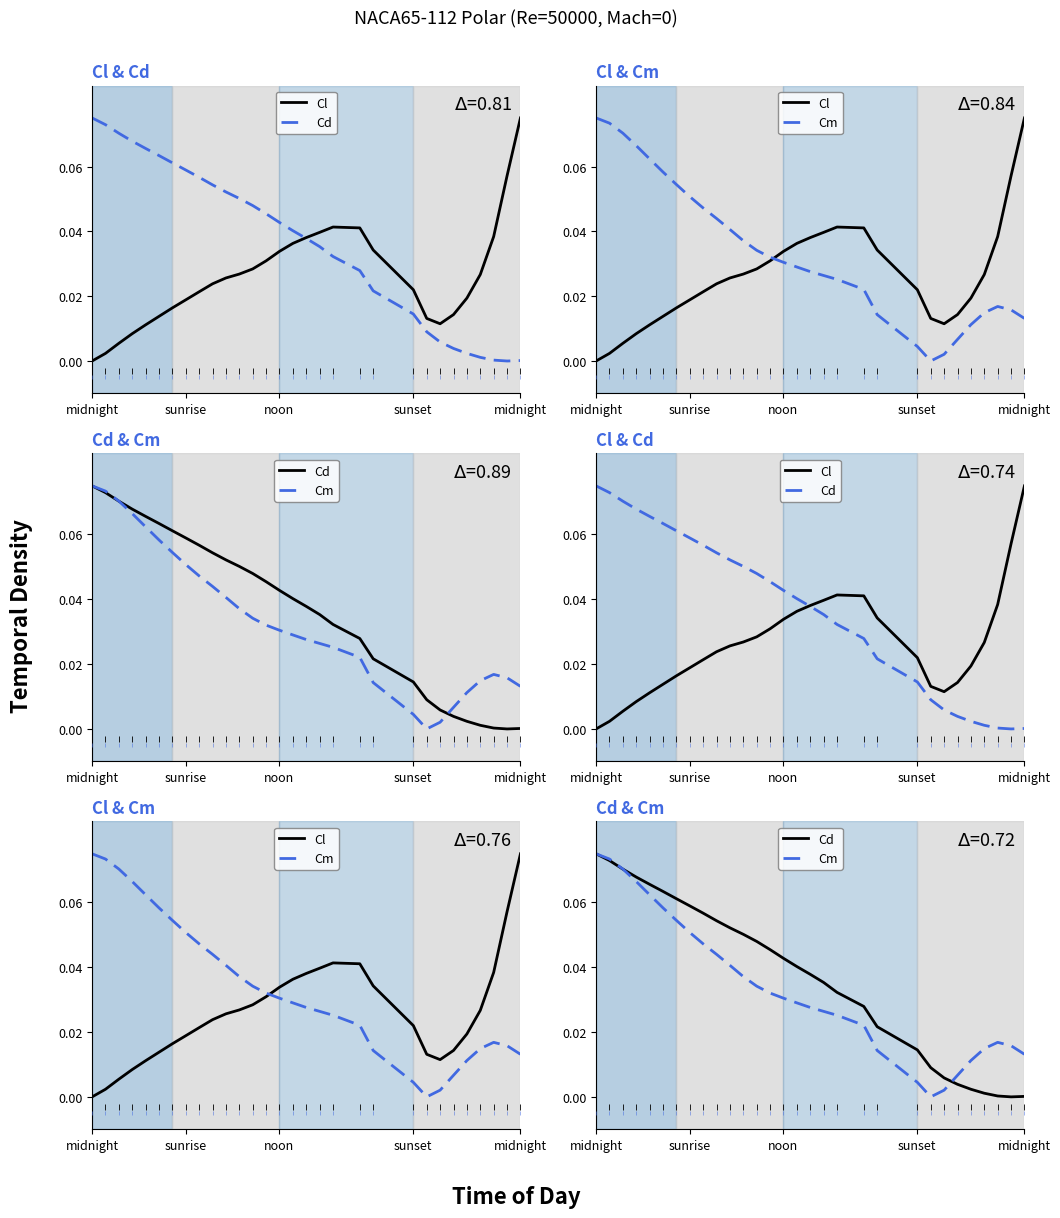

Is the value of Cl at 18 greater than the value of Cm at 22?

Yes